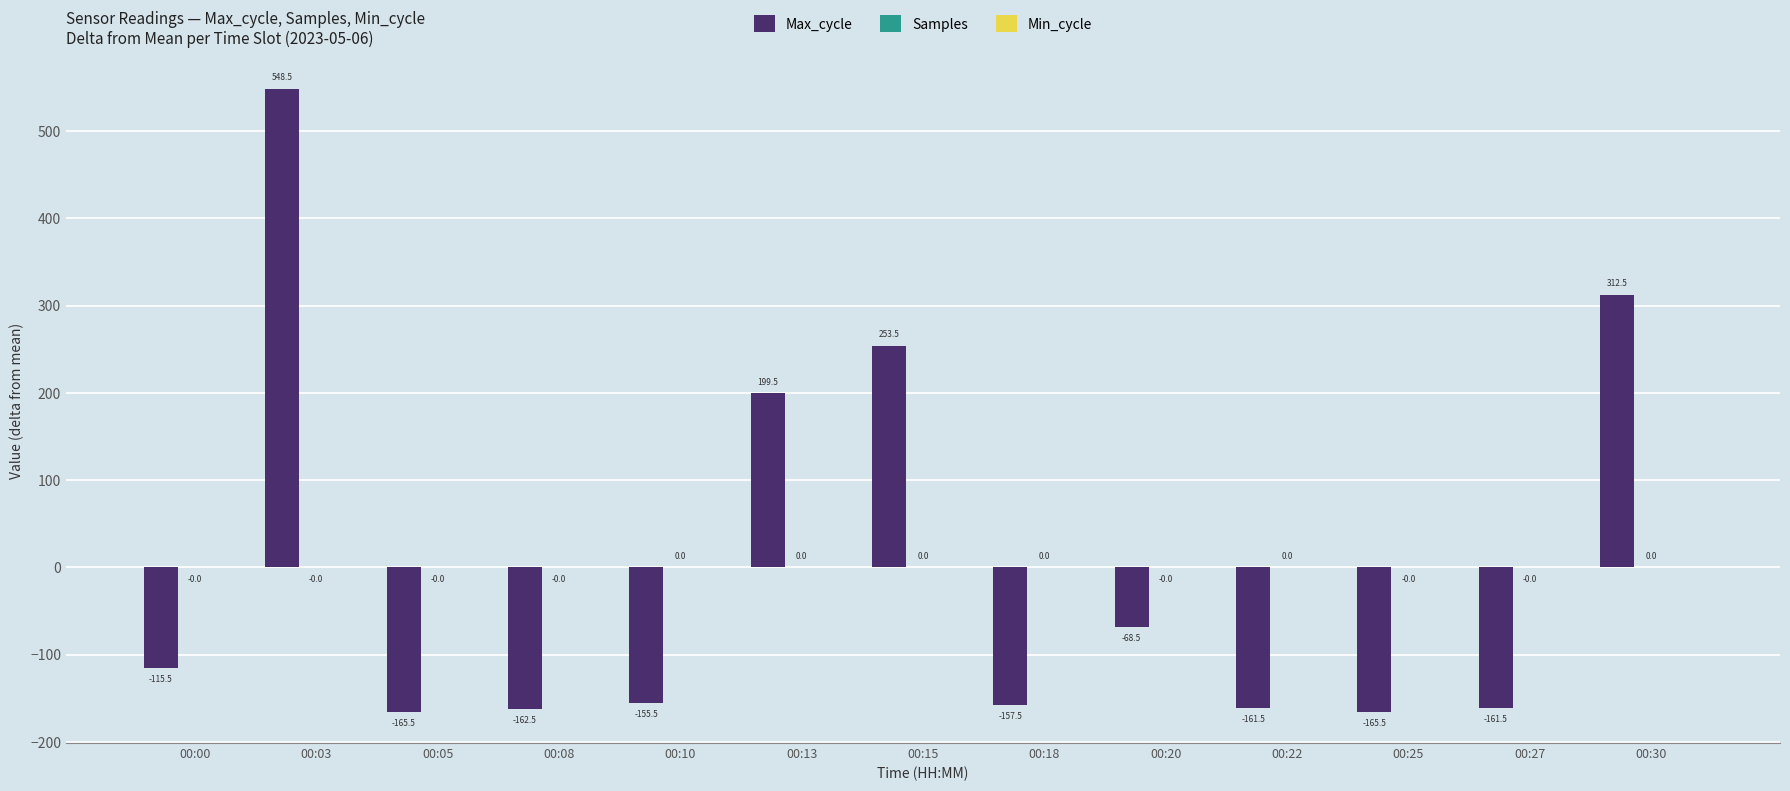

At which label does Max_cycle reach its peak?

00:03